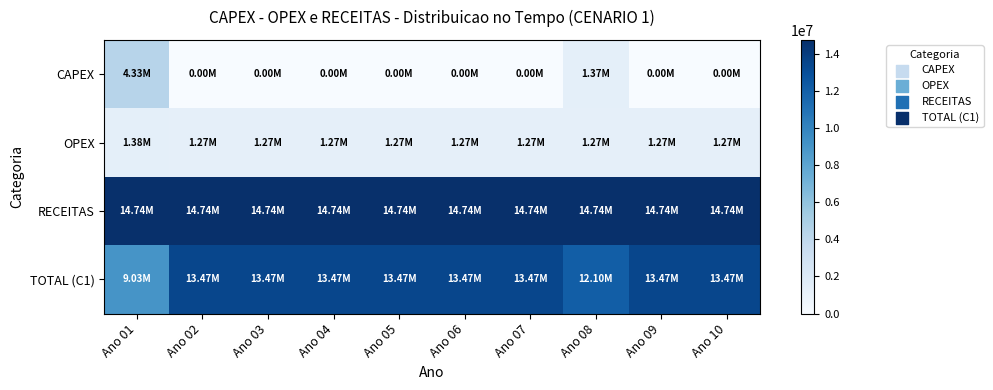

Rank the series by their maximum value, from lowest to highest.

OPEX, CAPEX, TOTAL (C1), RECEITAS